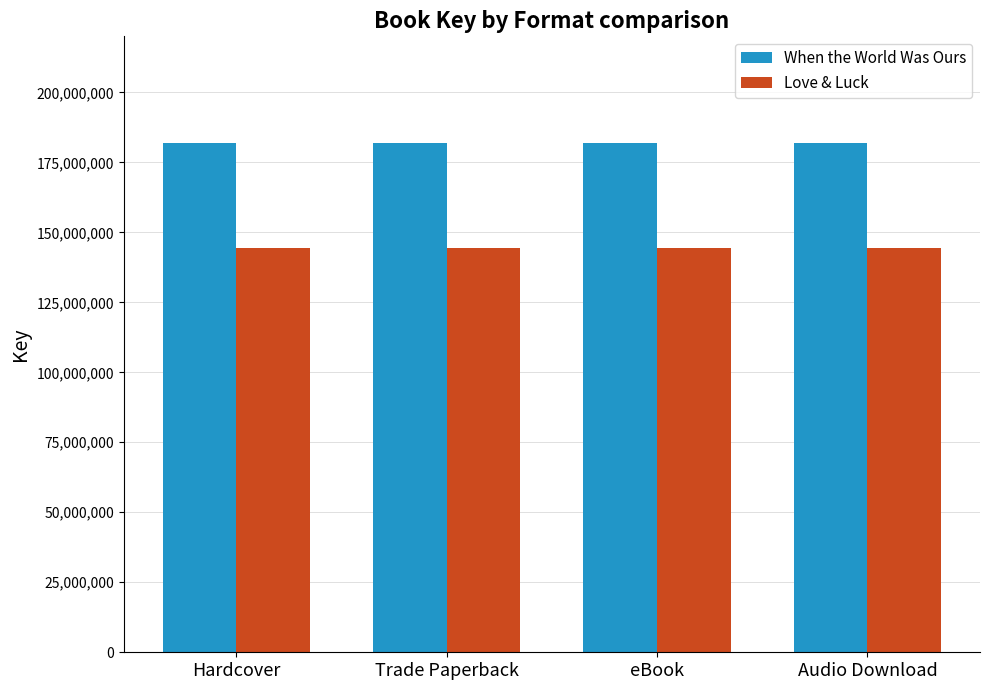

How many data points does each series have?

4